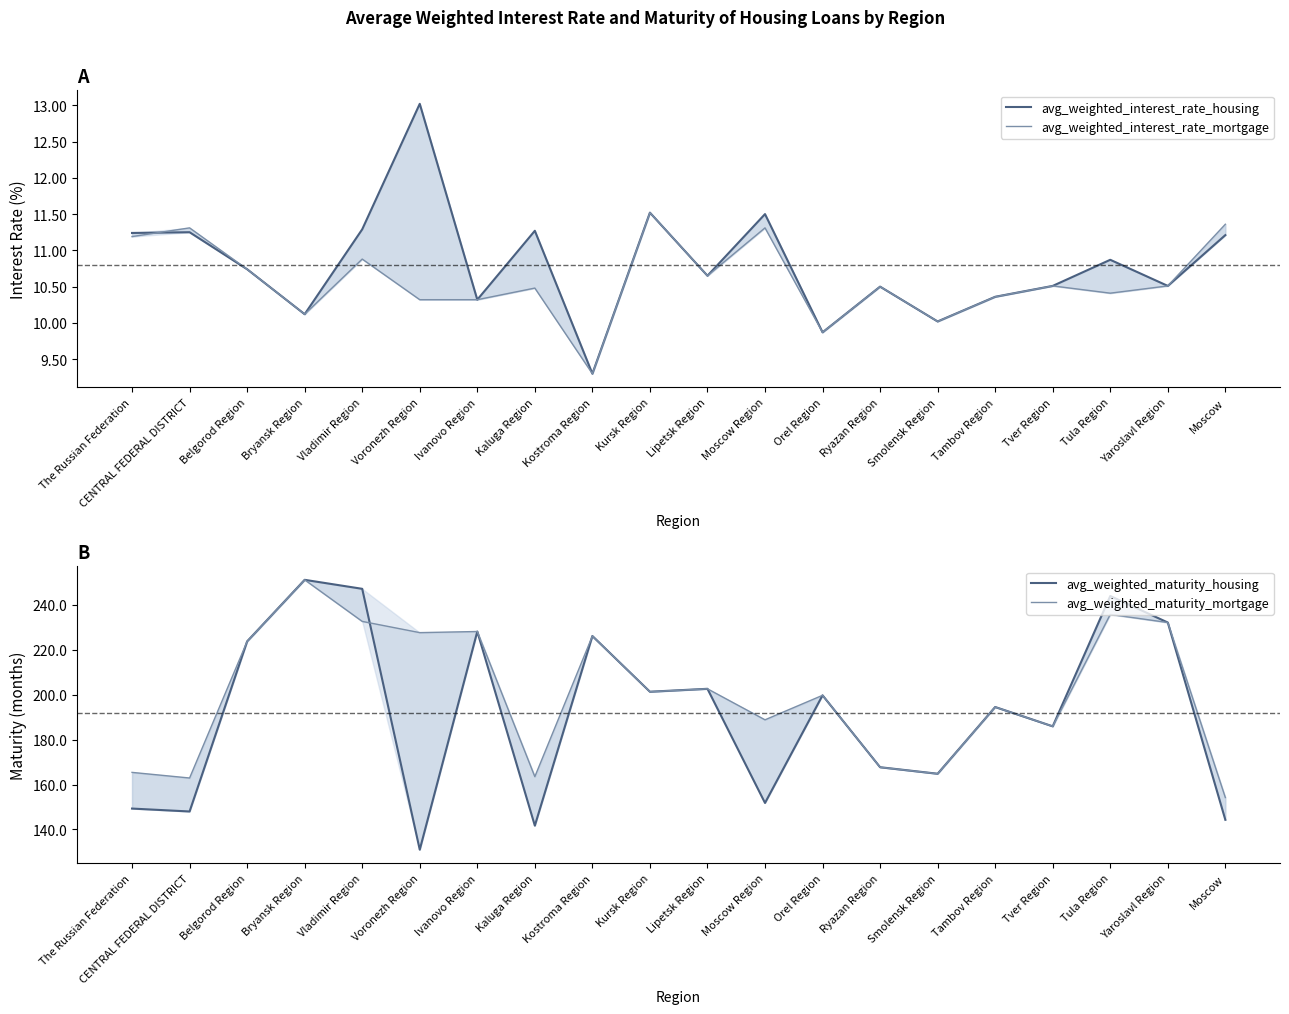

At which category does avg_weighted_maturity_housing reach its first local valley?

CENTRAL FEDERAL DISTRICT